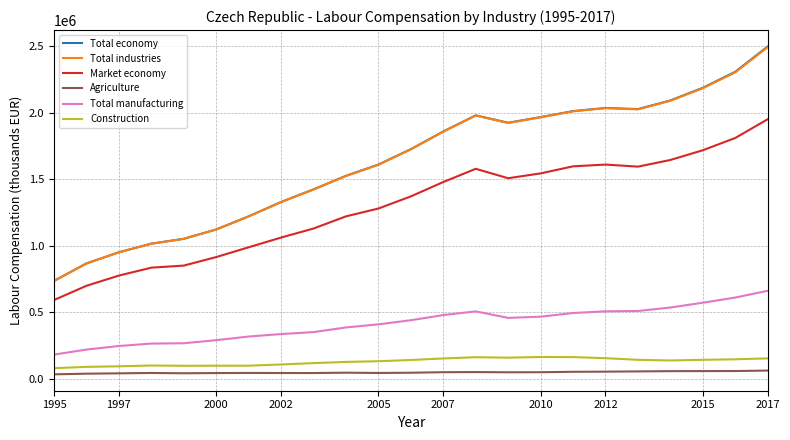

How many values in the Agriculture series are below 47522?

11